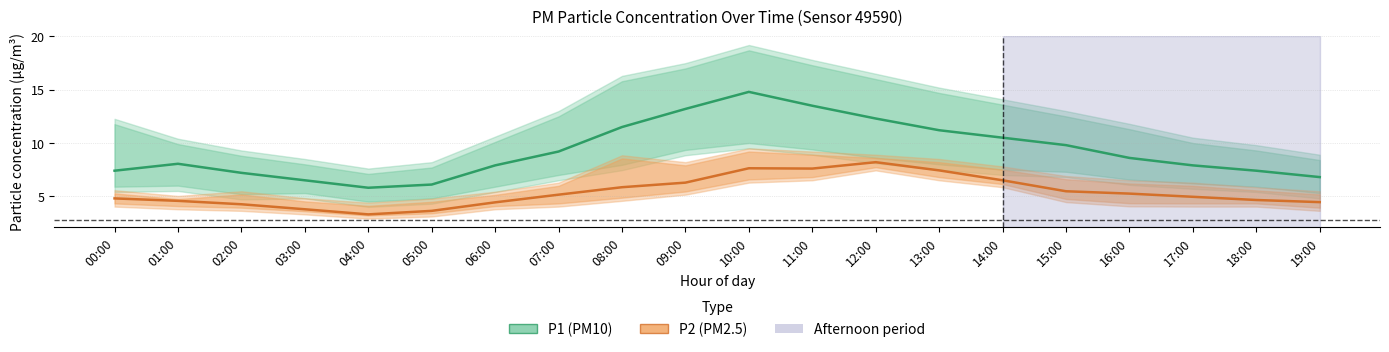

What is the difference between the P2 (PM2.5) values at 10:00 and 12:00?

0.6